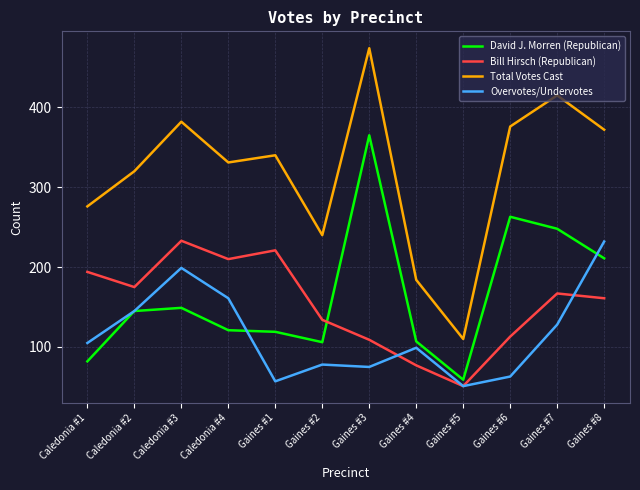

What is the smallest value displayed?

51